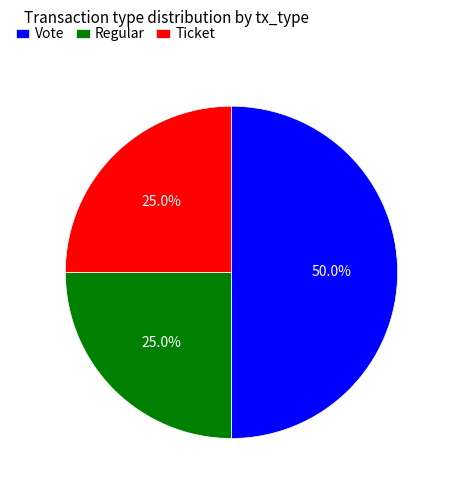

Is Ticket the majority of the pie?

No